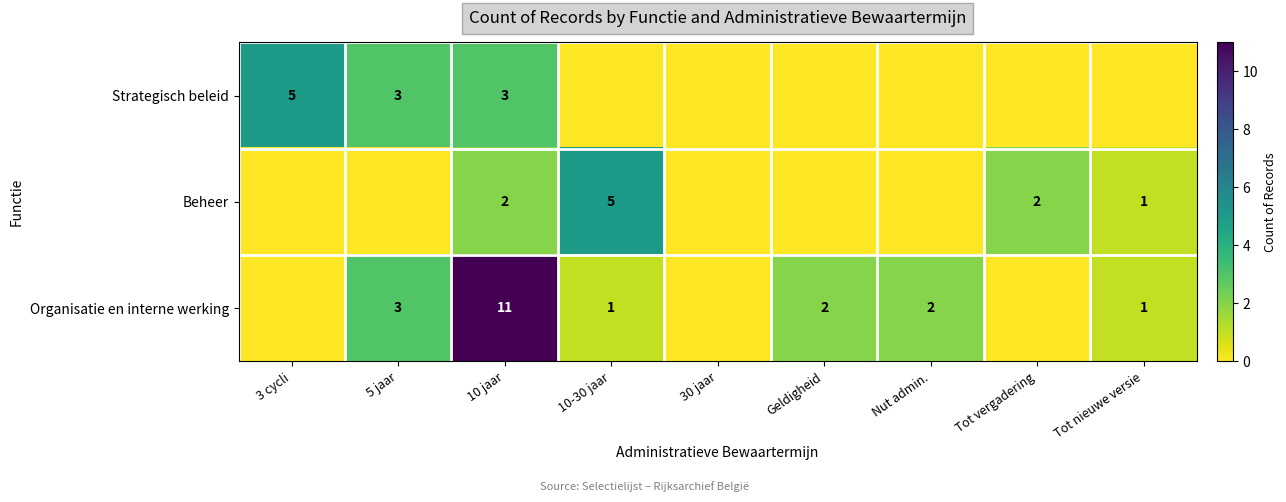

Is it true that Beheer equals 5 at 10-30 jaar?

True